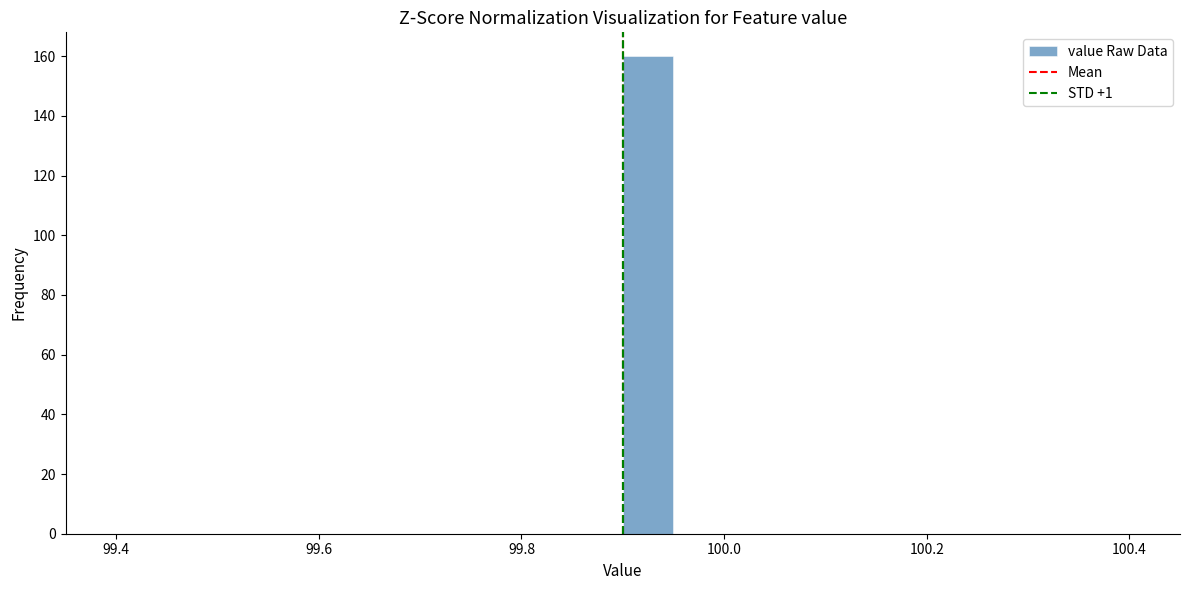

Read against the x-axis, roughly where is the centre of the tallest bar?

99.92